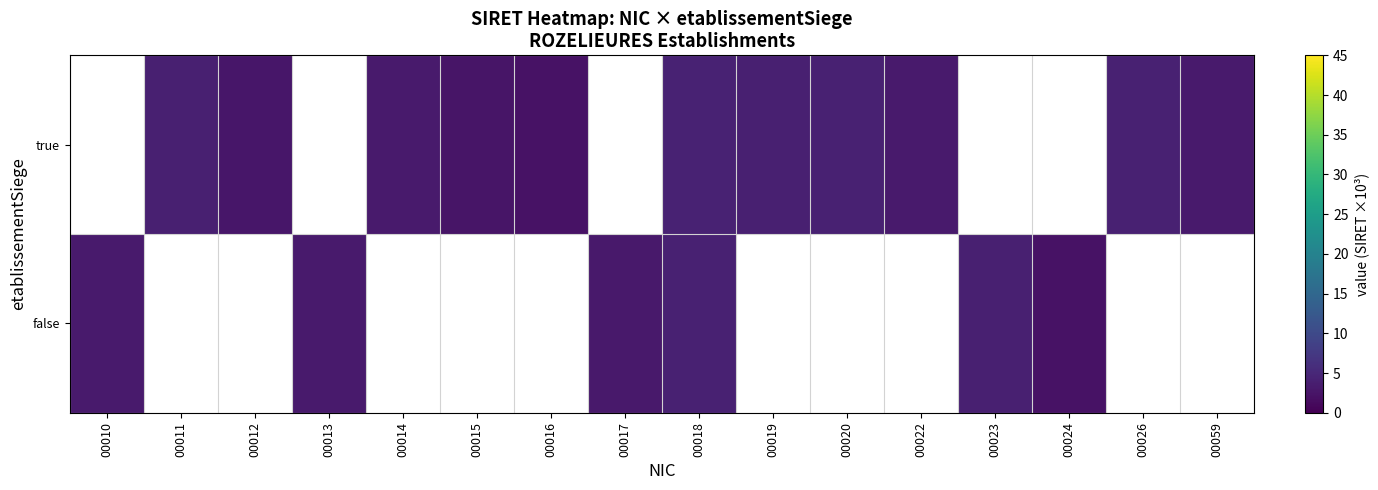

At which category is the sum across all series the highest?

00018